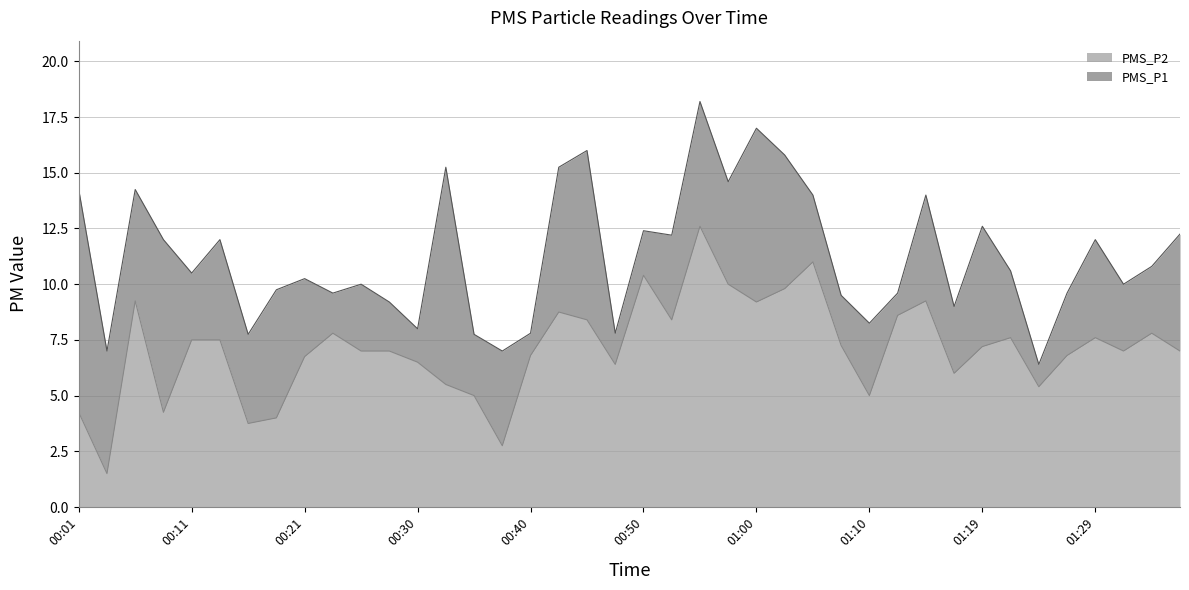

List the labels in order of PMS_P1 value, smallest first.

01:24, 00:04, 00:38, 00:16, 00:35, 00:40, 00:48, 00:30, 01:10, 01:17, 00:28, 01:07, 00:23, 01:12, 01:27, 00:18, 00:26, 01:32, 00:21, 00:11, 01:22, 01:34, 00:09, 00:13, 01:29, 00:52, 01:36, 00:50, 01:19, 01:05, 01:14, 00:01, 00:06, 00:57, 00:33, 00:43, 01:02, 00:45, 01:00, 00:55